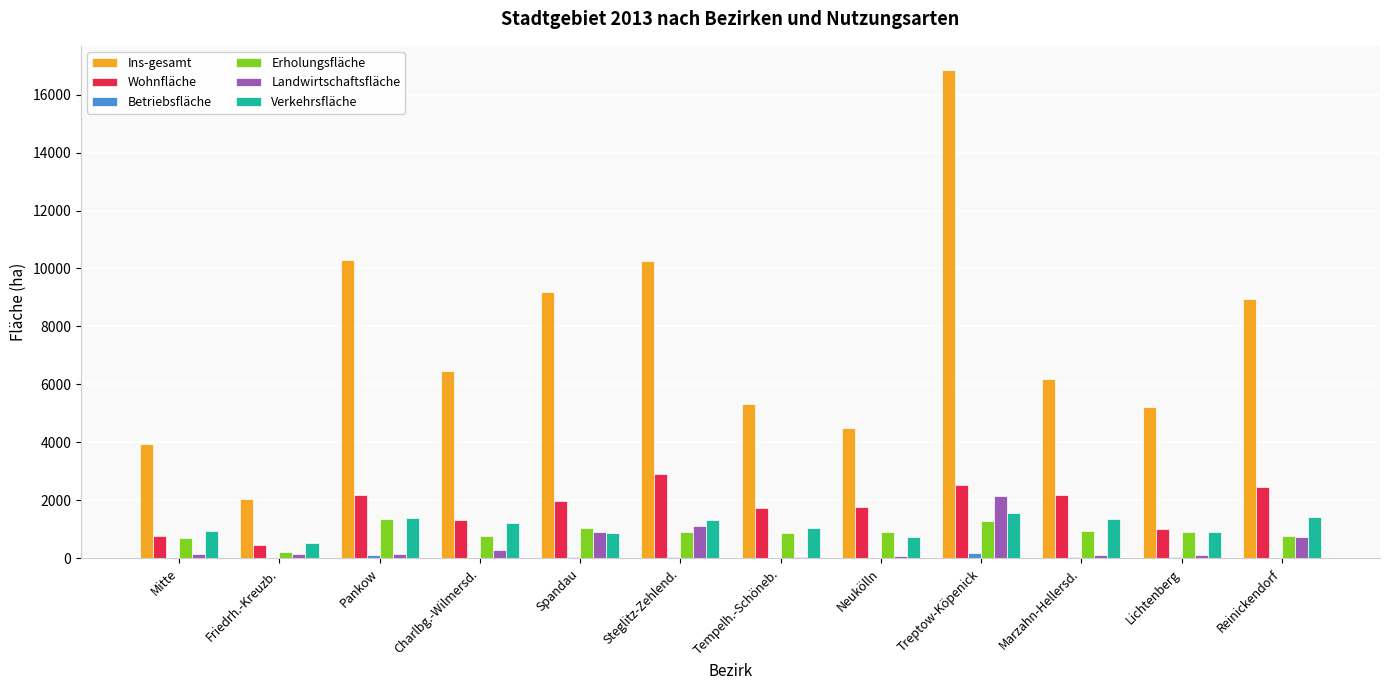

The value of Wohnfläche at Tempelh.-Schöneb. is 1726. True or false?

True